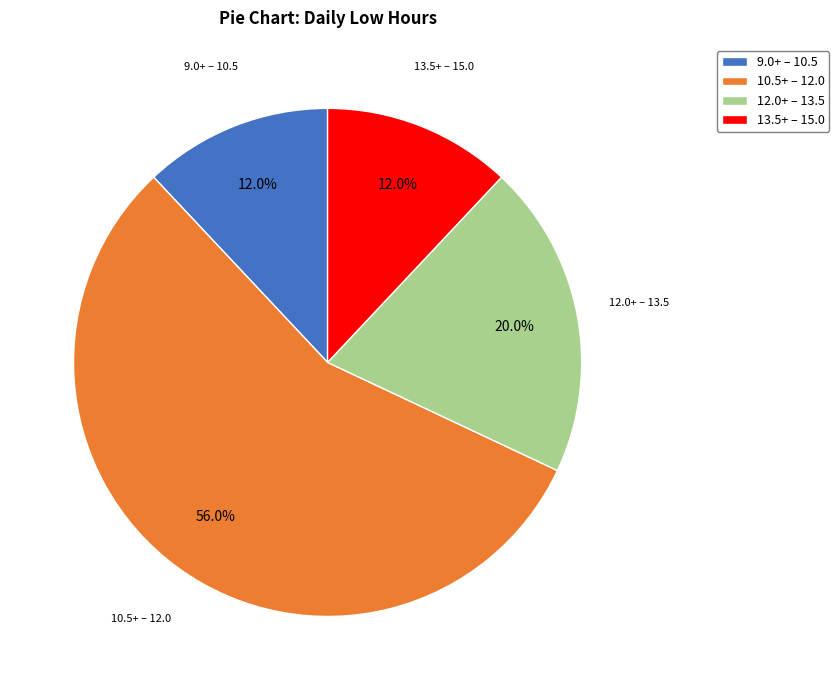

Between 12.0+ – 13.5 and 10.5+ – 12.0, which is larger?

10.5+ – 12.0